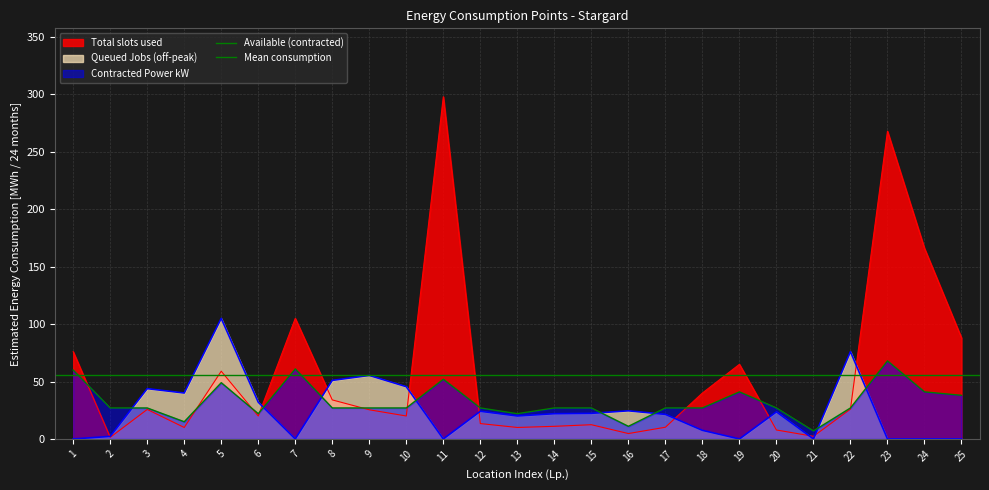

What is the average value of the Contracted Power kW series?

32.4